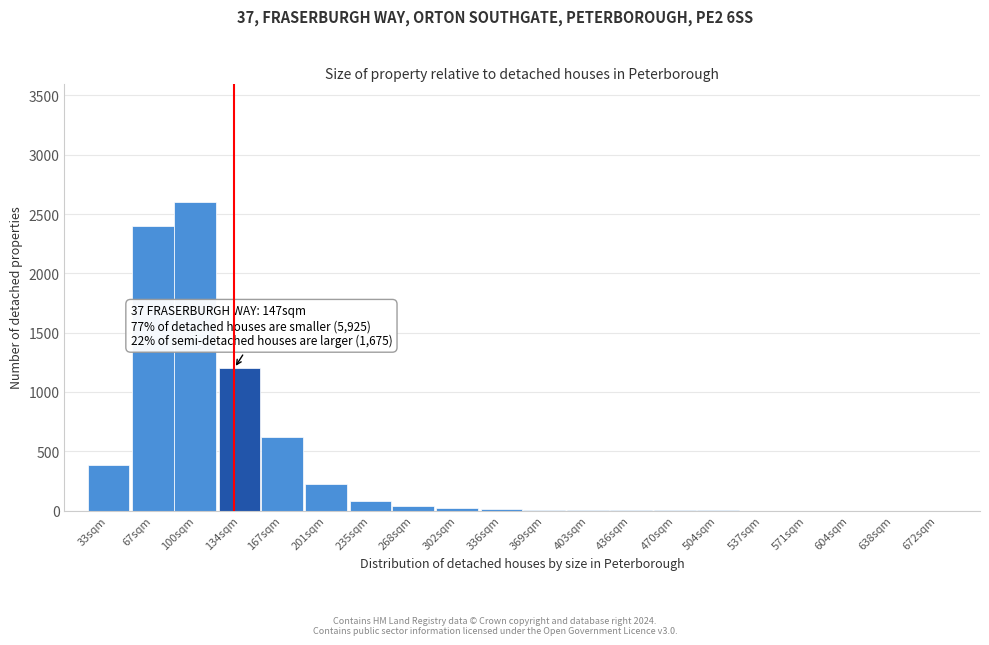

The chart shows a value of 0 at 571sqm. True or false?

True